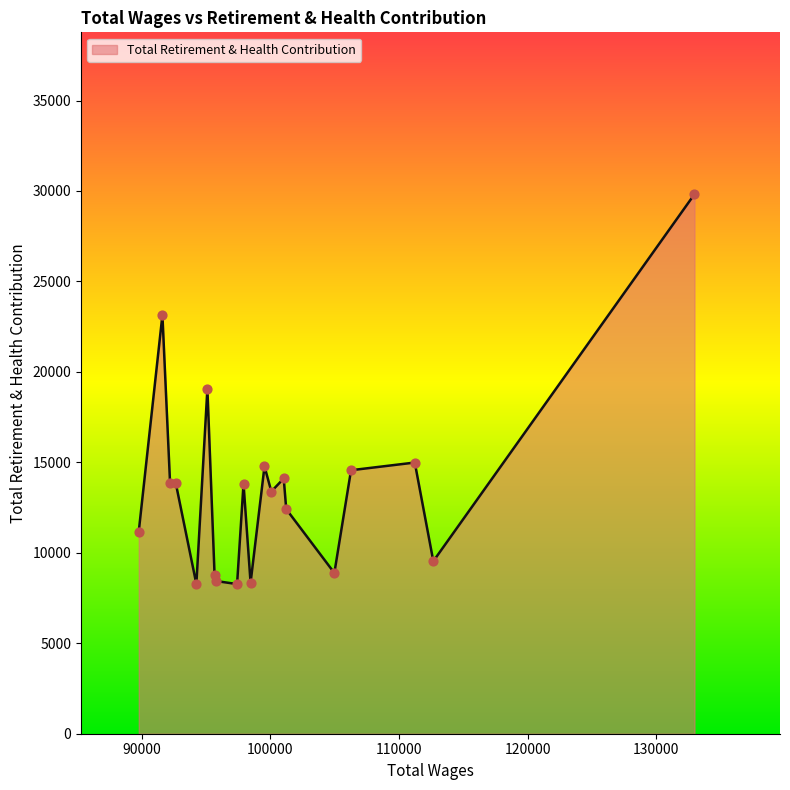

What is the minimum value shown in the chart?

8272